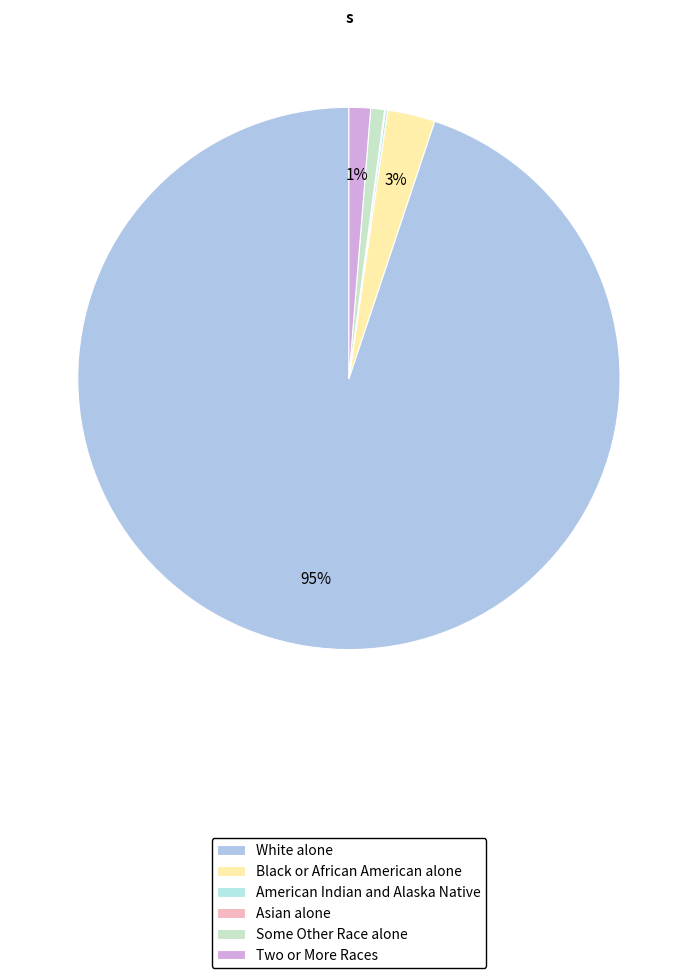

What portion of the pie excludes Some Other Race alone?

99.2%